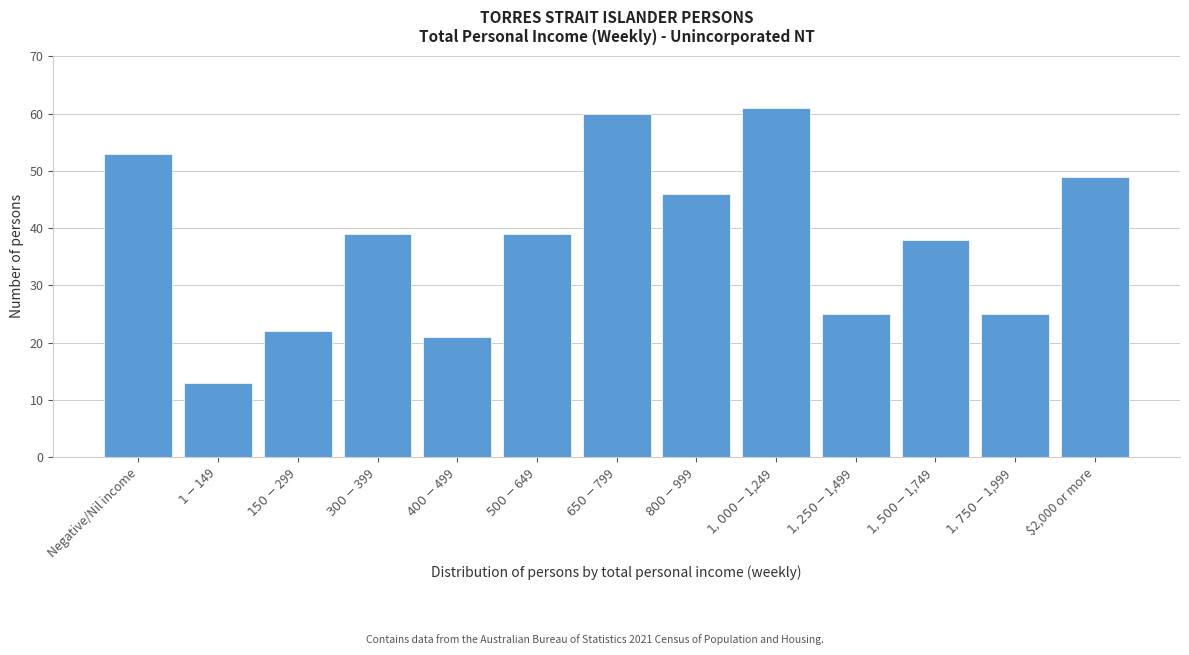

Reading left to right, what are all the values shown in this chart?

53	13	22	39	21	39	60	46	61	25	38	25	49